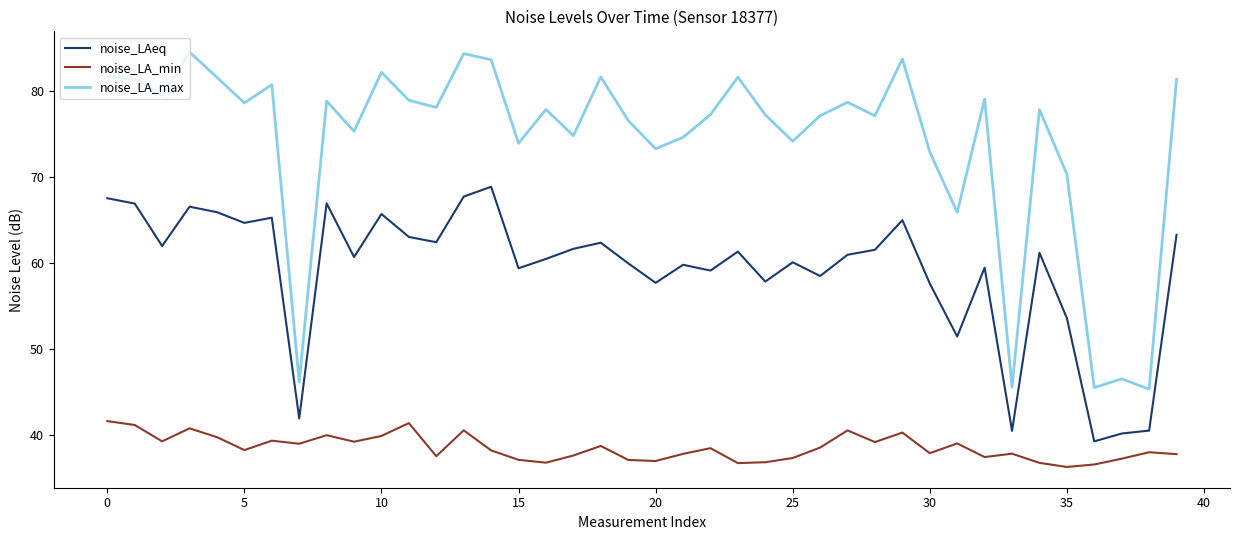

What is the smallest value displayed?

36.3